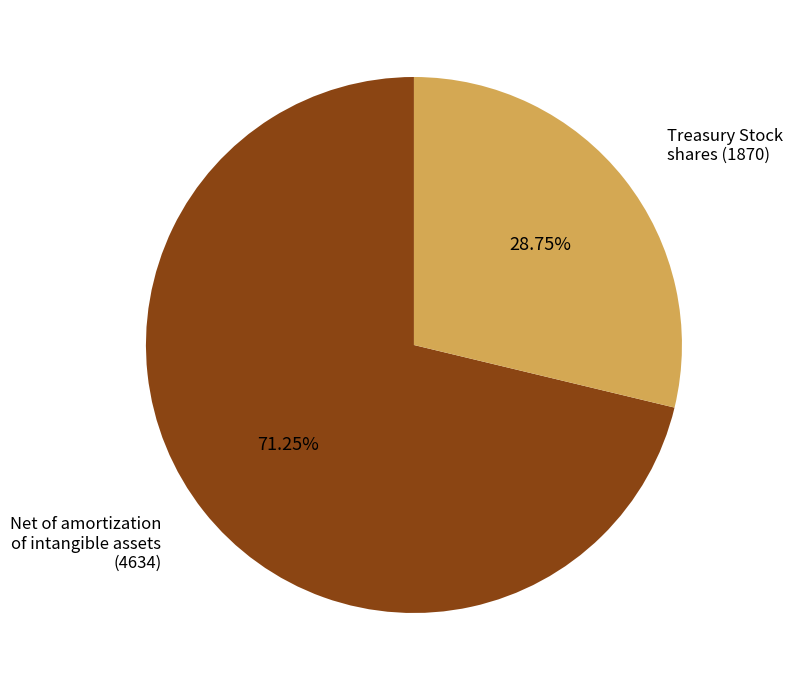

Is there a majority slice in this chart?

Yes